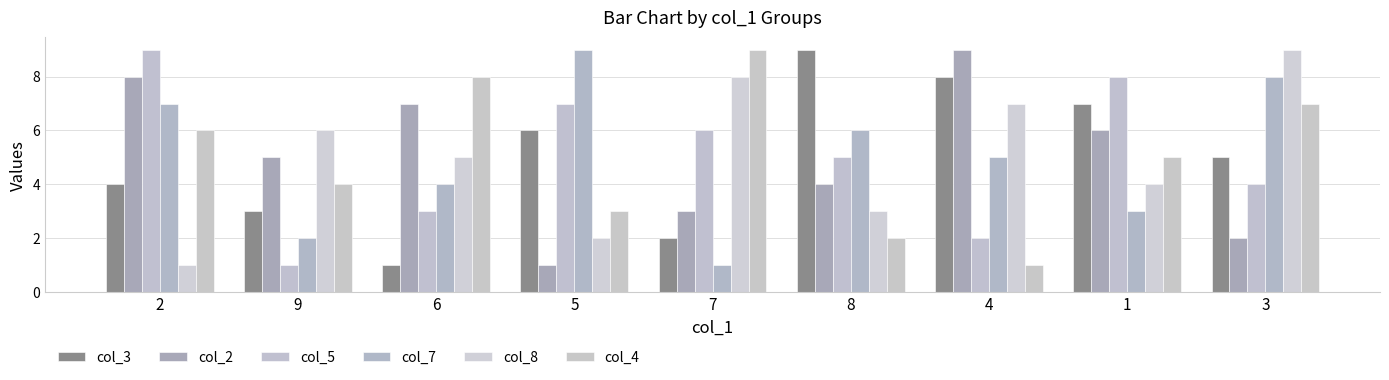

The col_8 series shows 5 at 8. True or false?

False